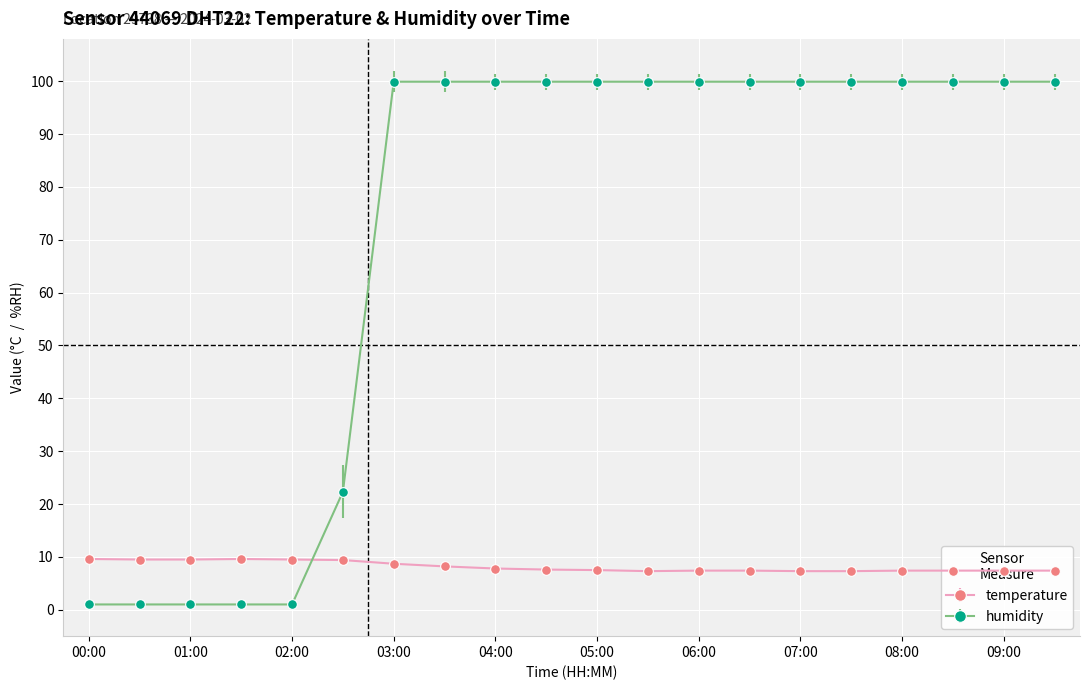

List the series in order of their peak value, lowest first.

temperature, humidity